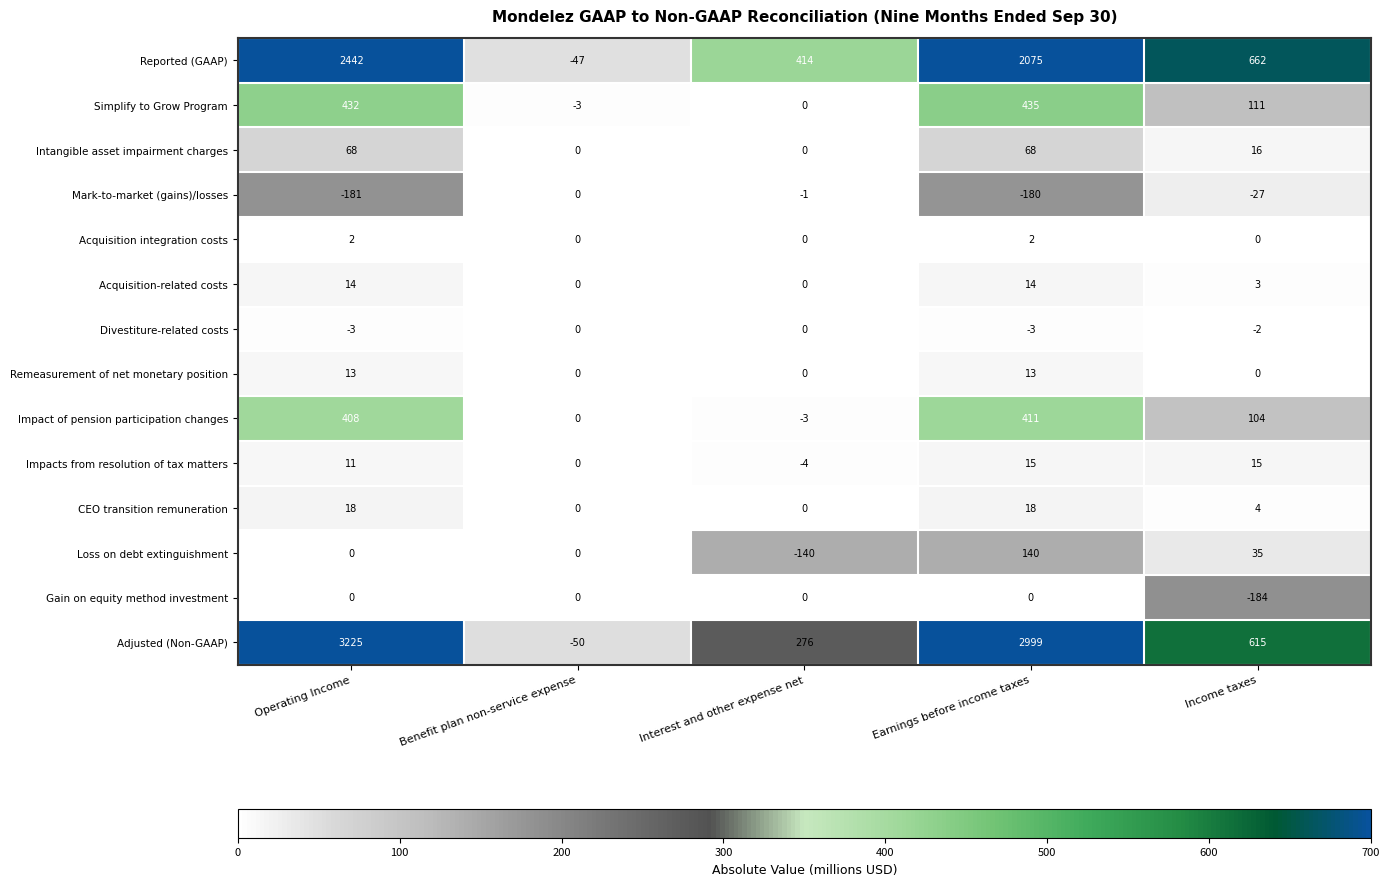

What is the difference between the highest and lowest values at Earnings before income taxes?

3179